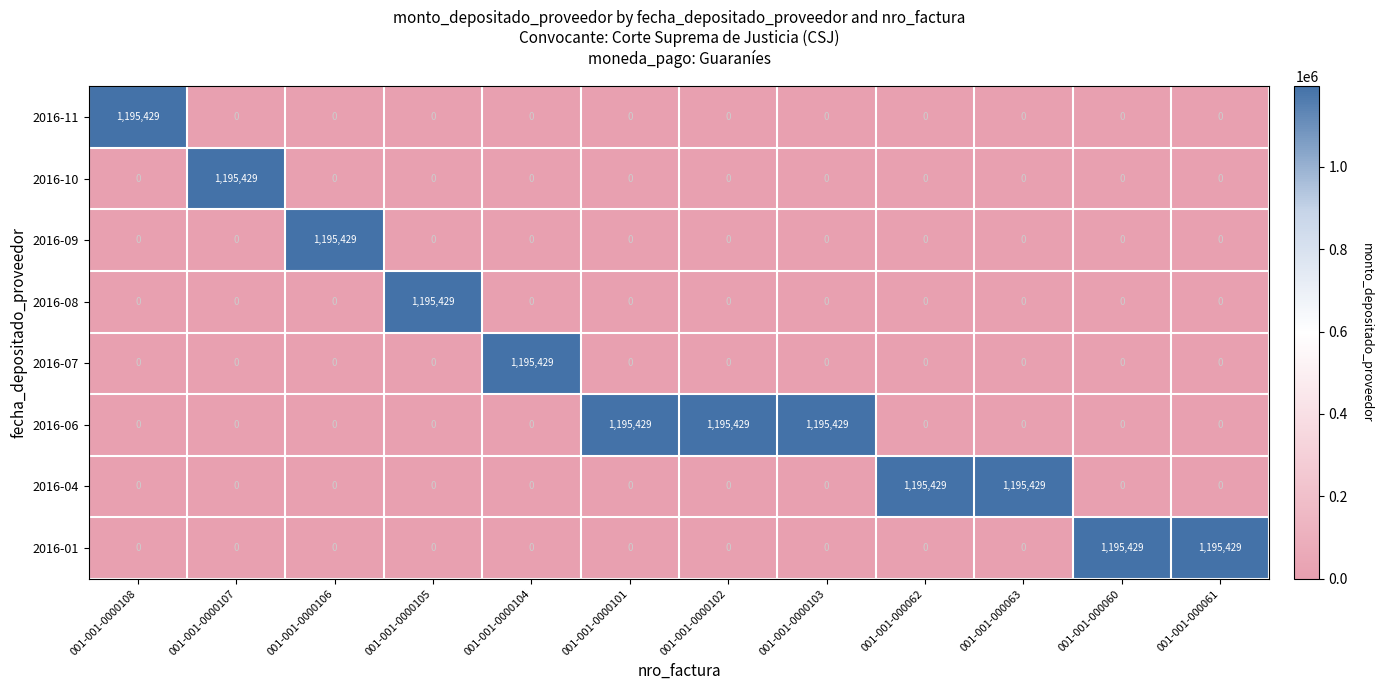

What is the difference between the highest and lowest values at 001-001-0000102?

1195429